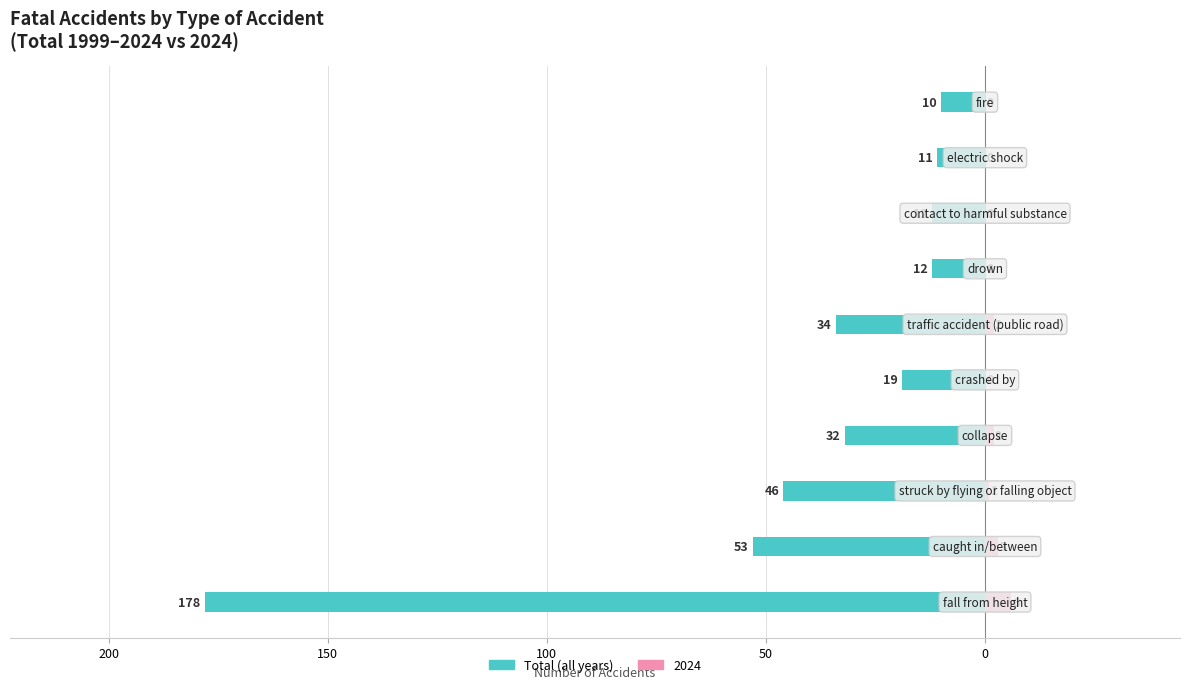

How many categories are shown in the chart?

10